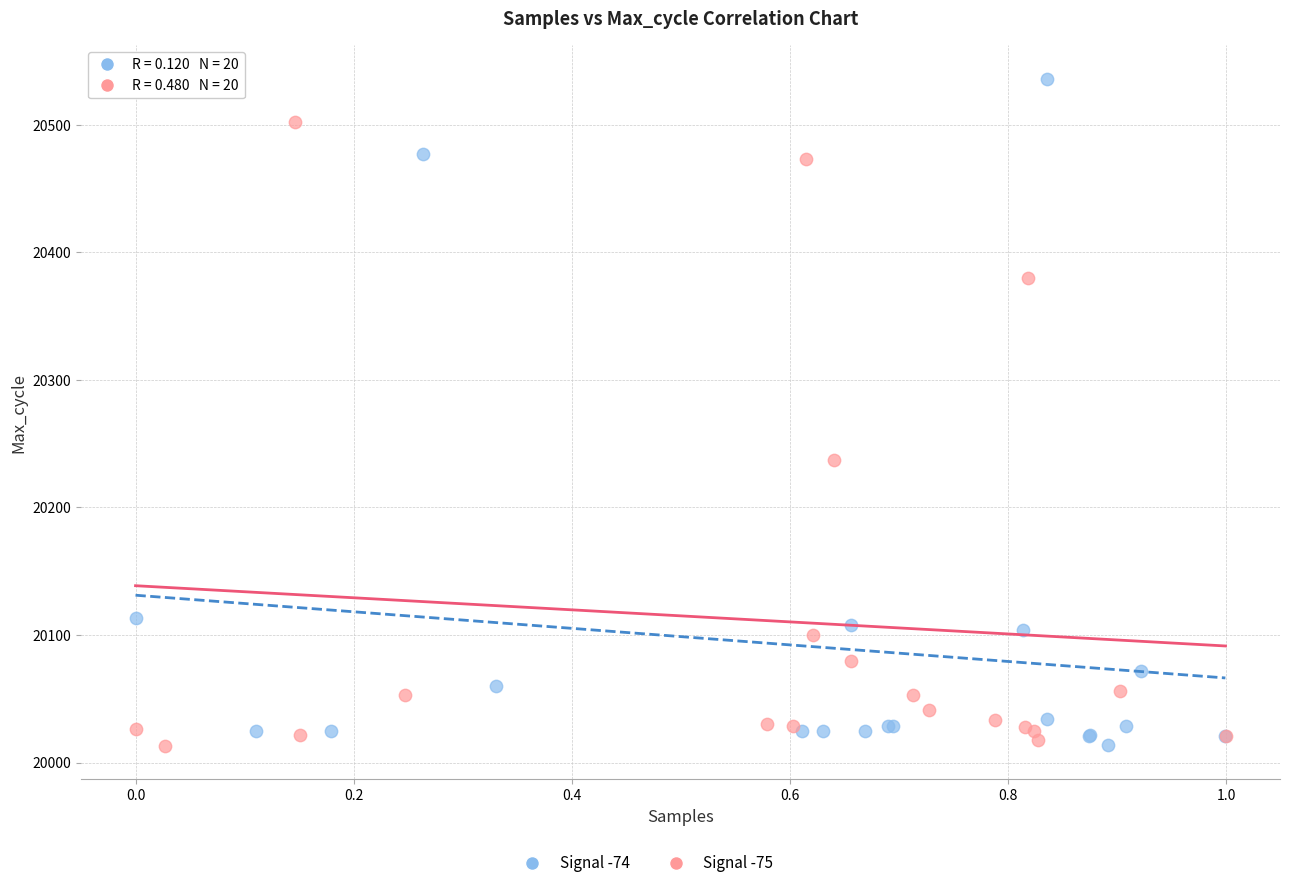

Which series has the widest spread of Y values?

Signal -74